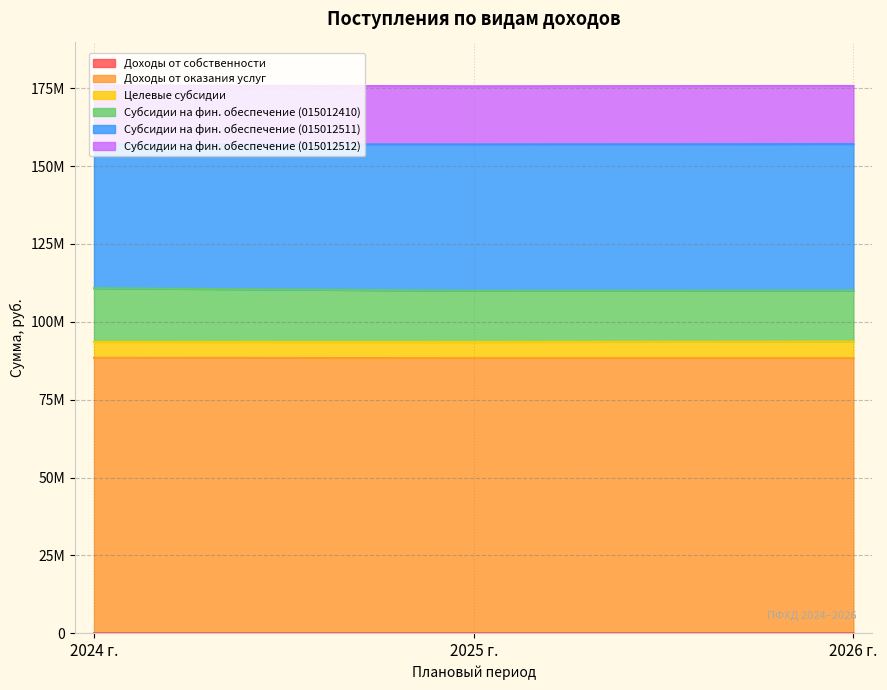

What position from the right is 2024 г.?

3